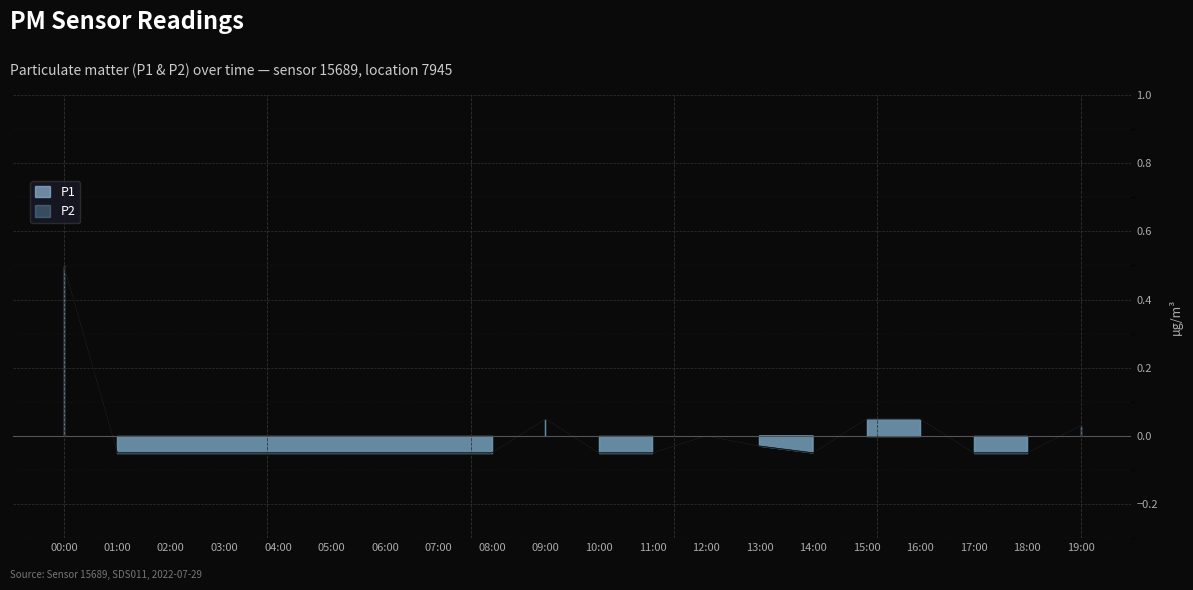

Which has a higher value, 05:00 or 16:00?

16:00